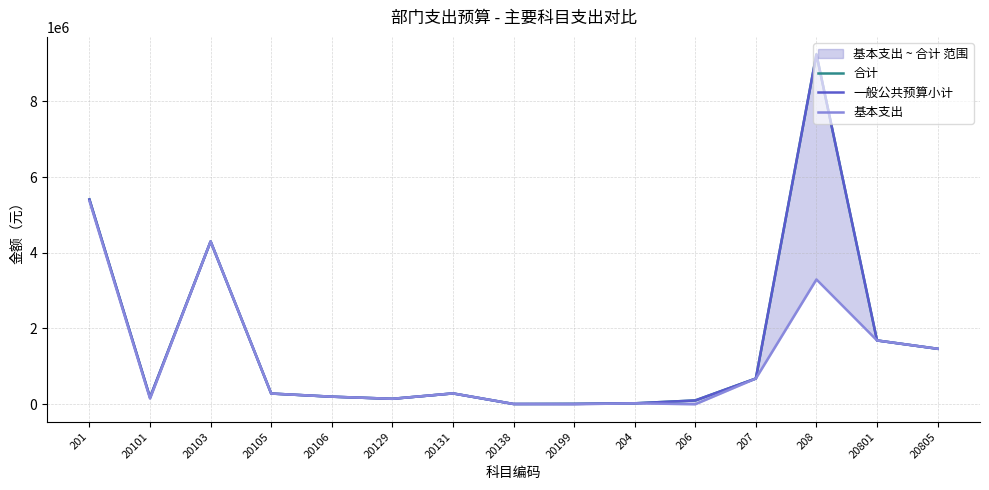

True or false: 合计 and 一般公共预算小计 cross at least once.

False